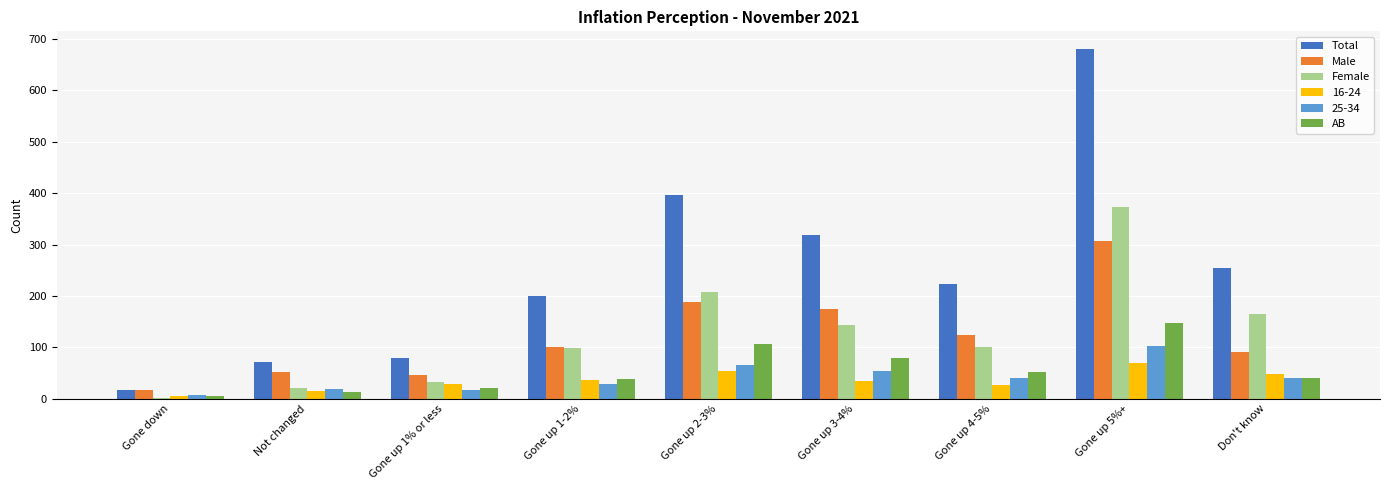

What is the sum of all AB values?

503